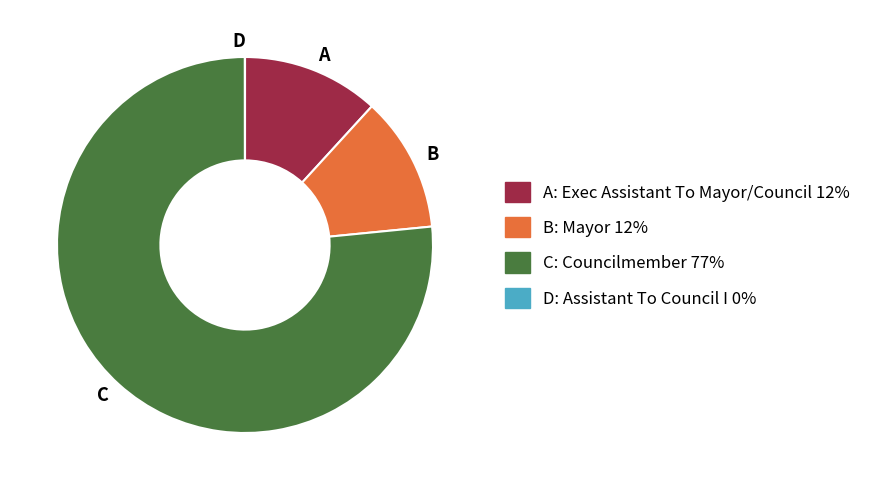

Which slice is the largest?

C